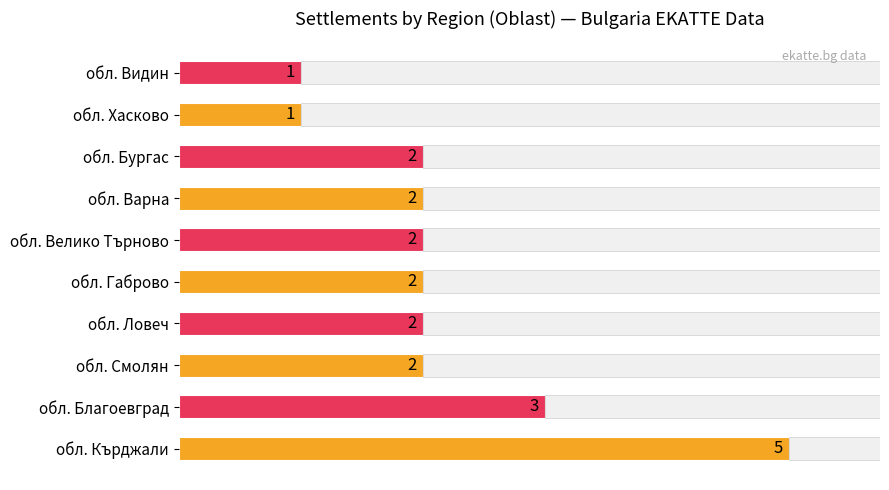

What is the sum of all values?

22